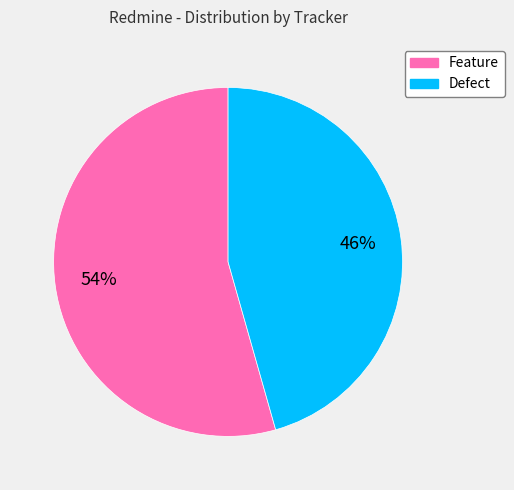

Approximately how many times larger is the value at Feature compared to Defect?

1.2